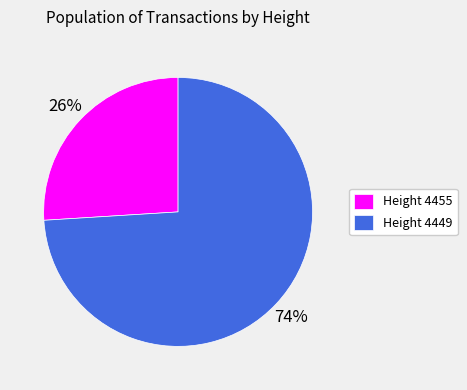

What percentage is the Height 4449 slice, to the nearest percent?

74%